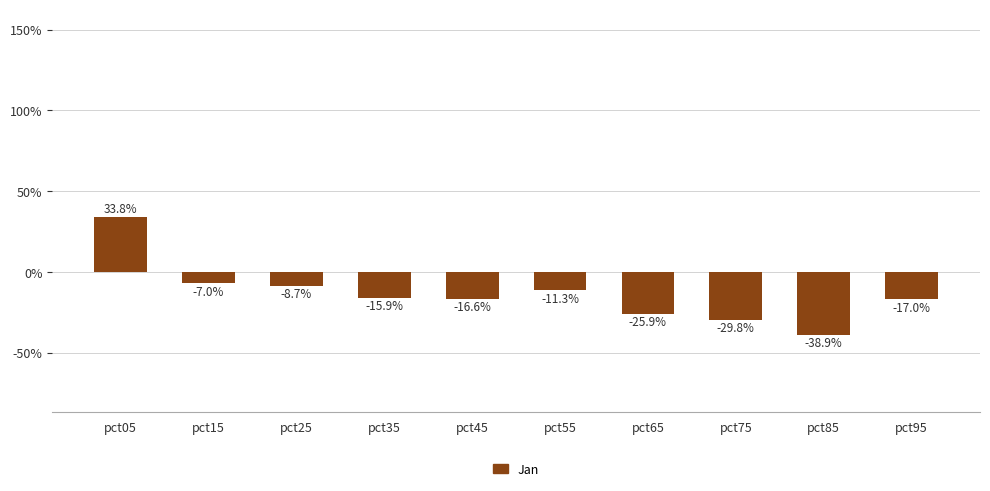

What is the value of the 2nd bar from the left?

-0.1